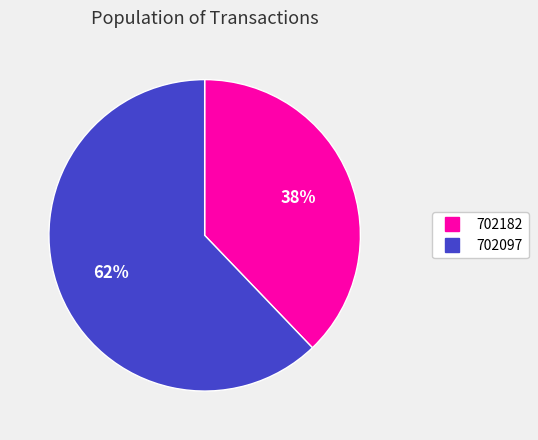

To the nearest percent, what portion does 702182 represent?

38%